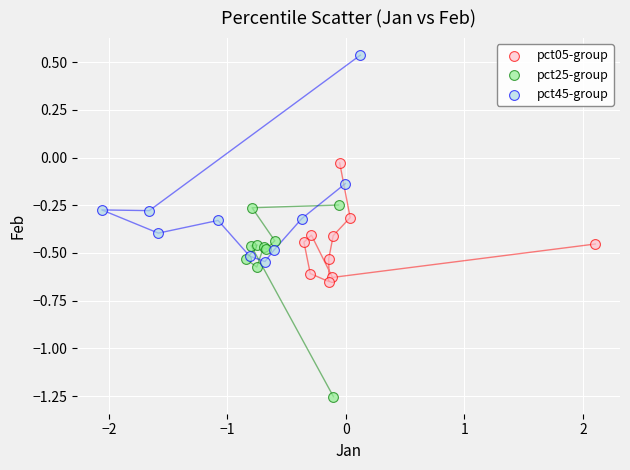

Which series contains the highest Y value?

pct45-group